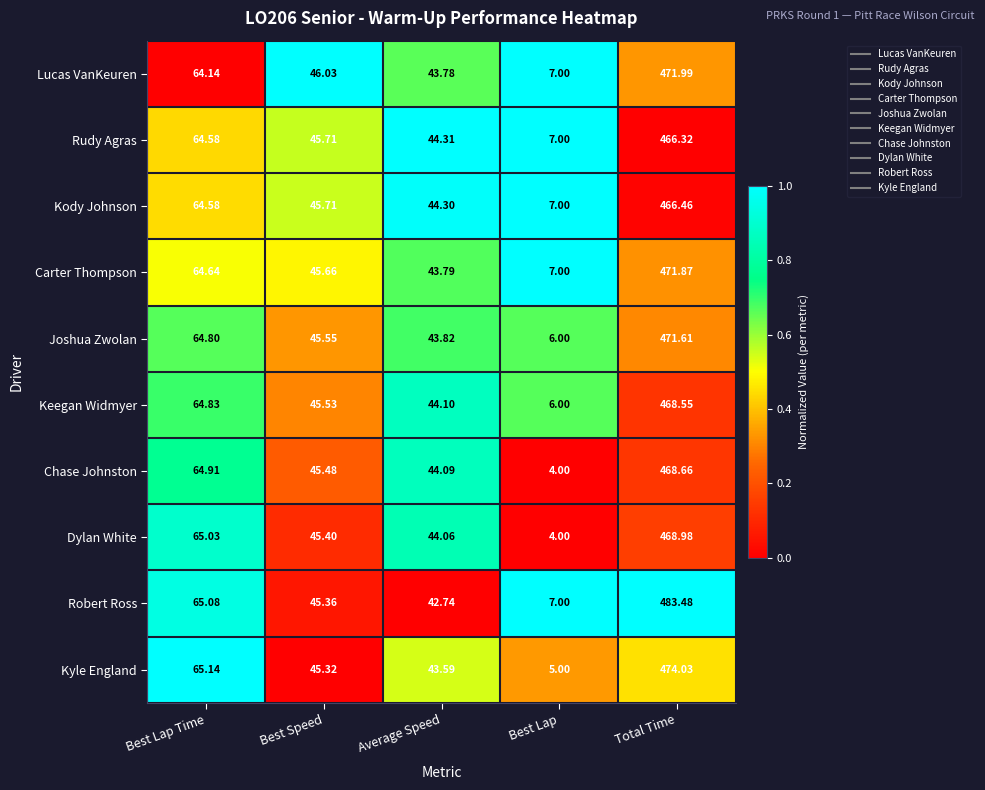

Which category has the lowest value in the Carter Thompson series?

Best Lap